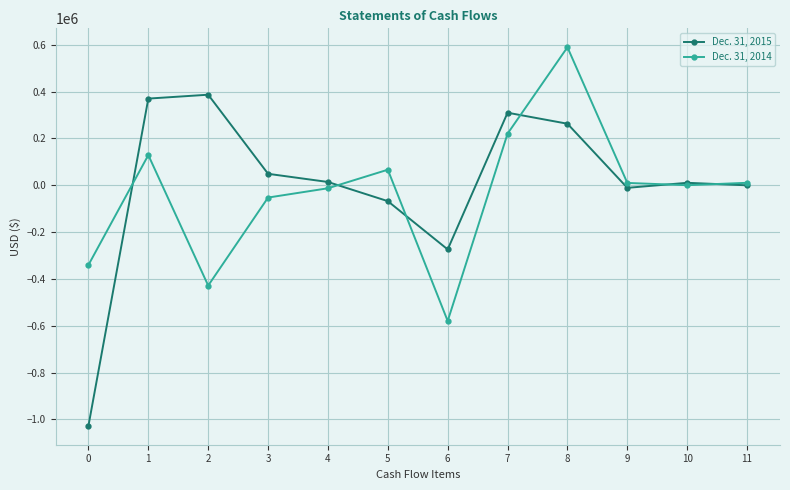

List the series in order of their peak value, highest first.

Dec. 31, 2014, Dec. 31, 2015